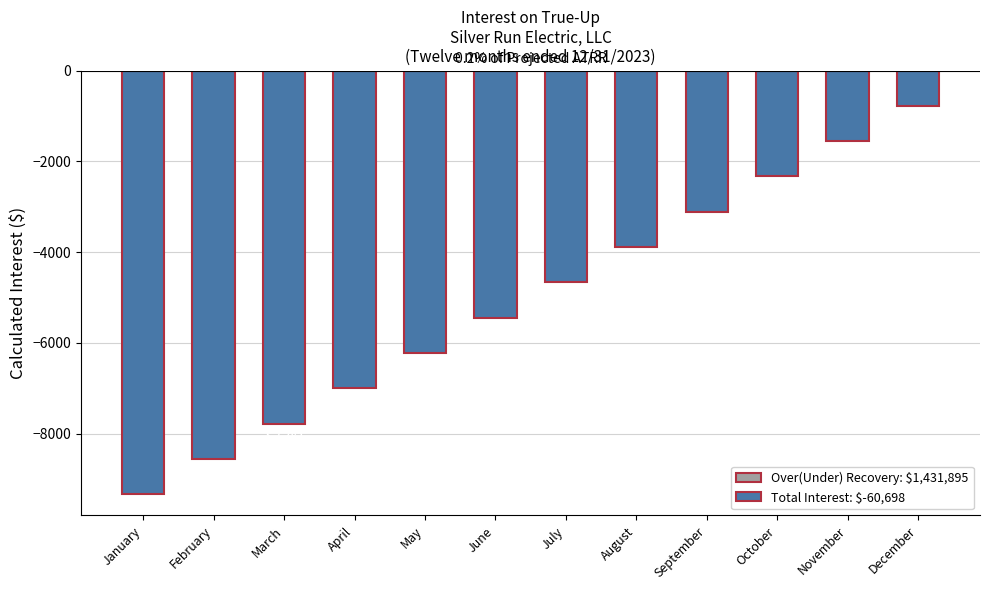

Which has a higher value, November or May?

November